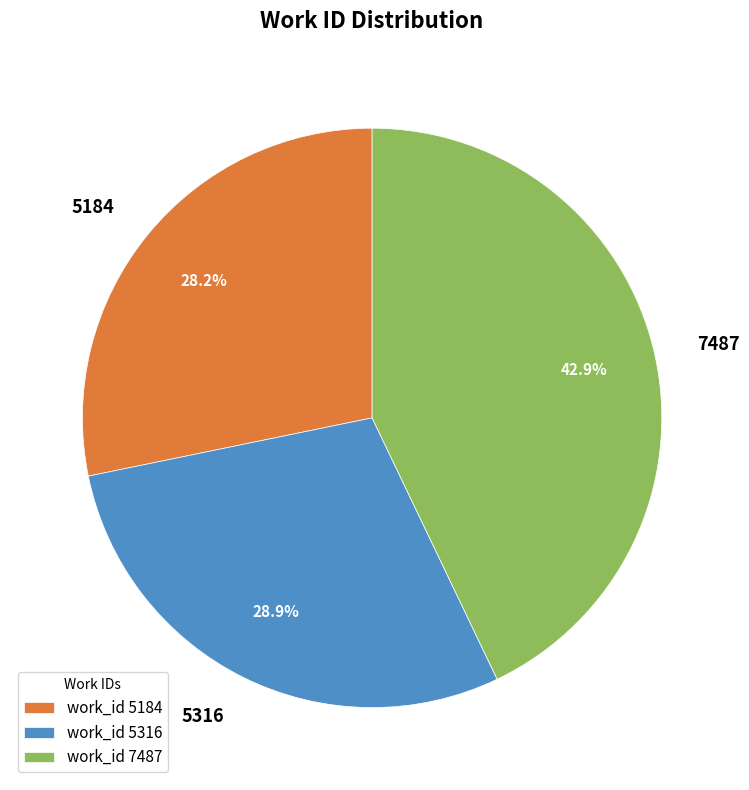

Is it true that 5316 is 29% of the pie?

True